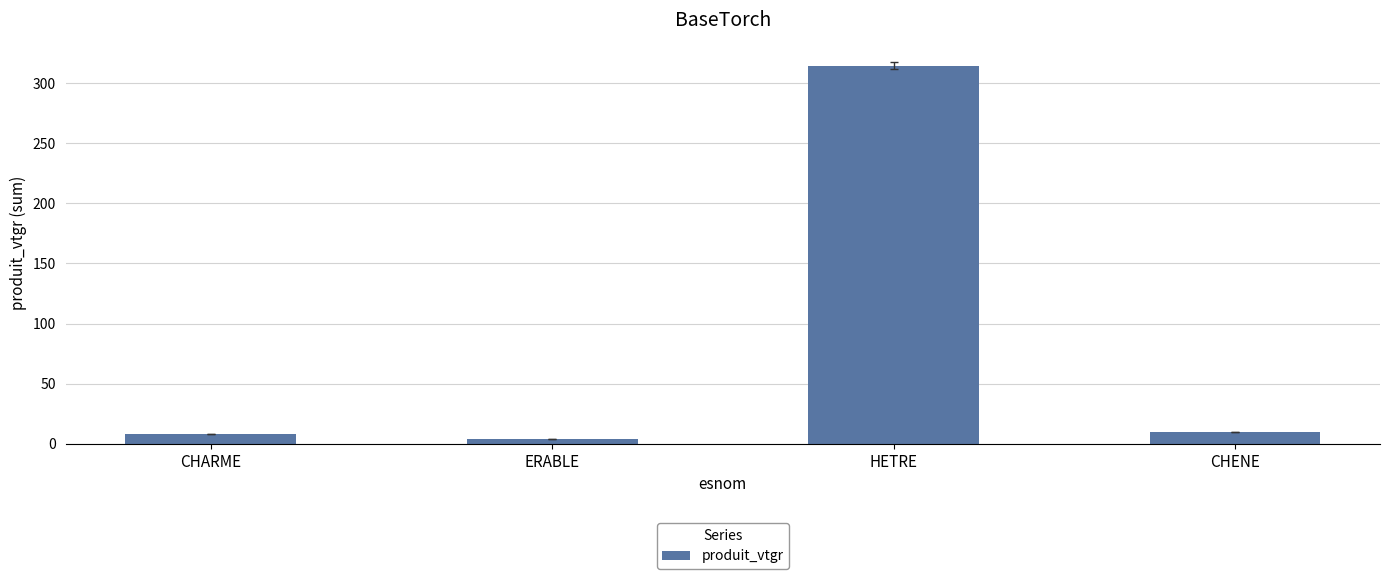

Which label corresponds to the largest value in the chart?

HETRE